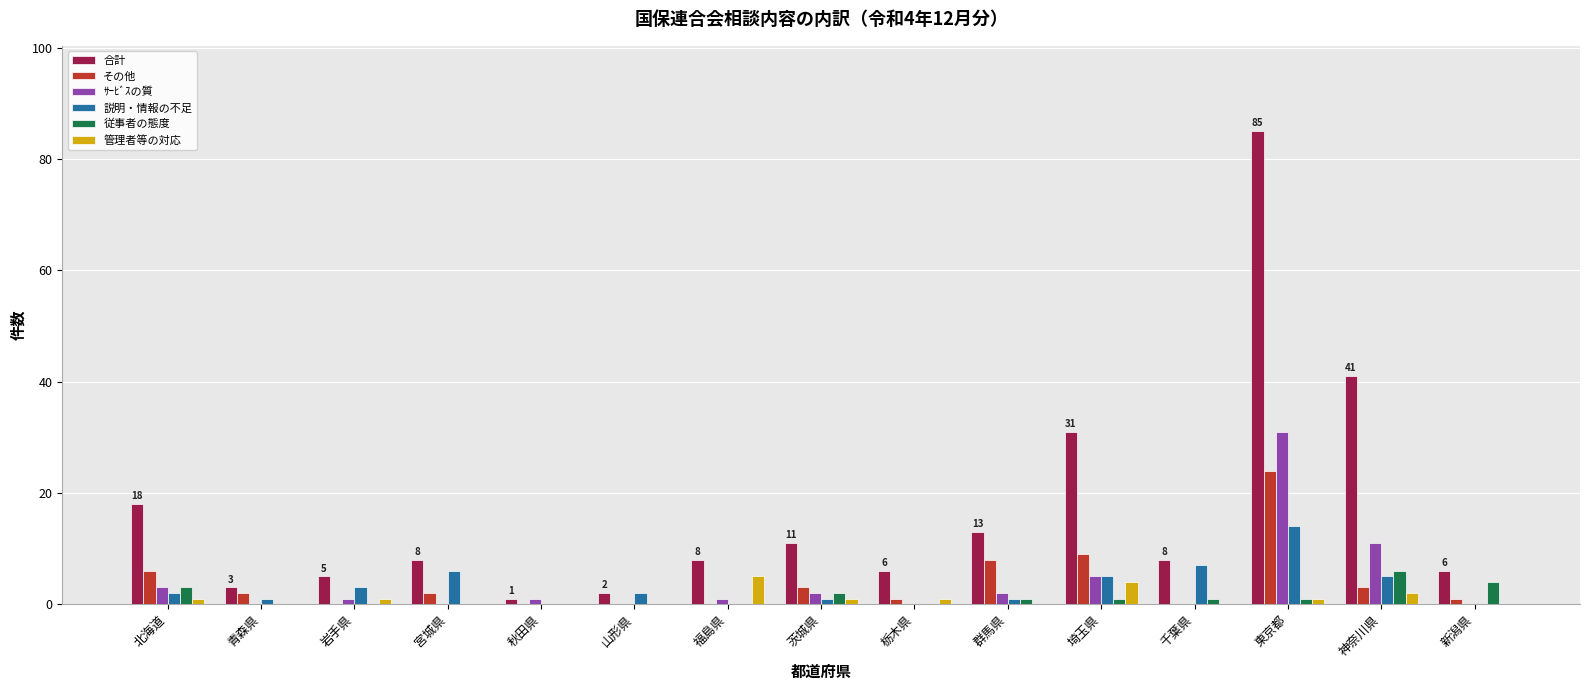

The その他 series shows 15 at 埼玉県. True or false?

False